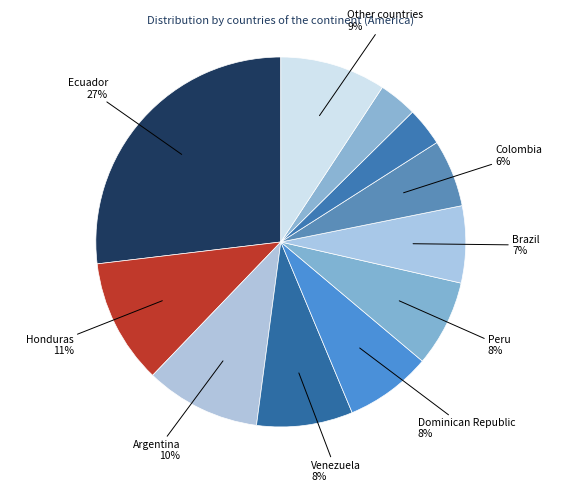

What is the smallest slice in the pie chart?

United States of America